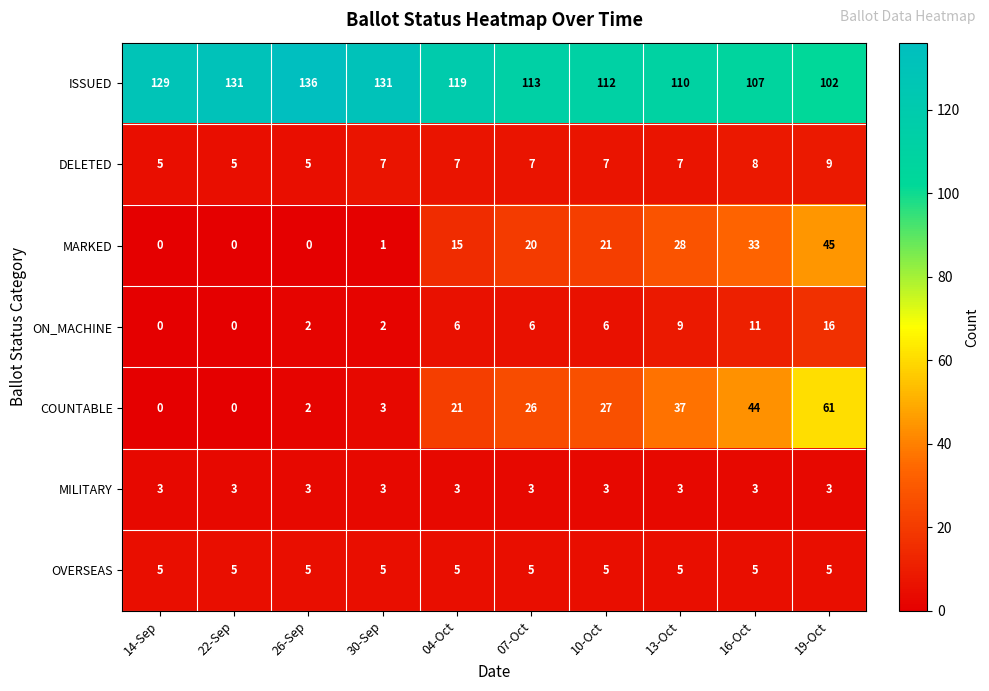

What is the difference between the maximum and minimum values in the ISSUED series?

34